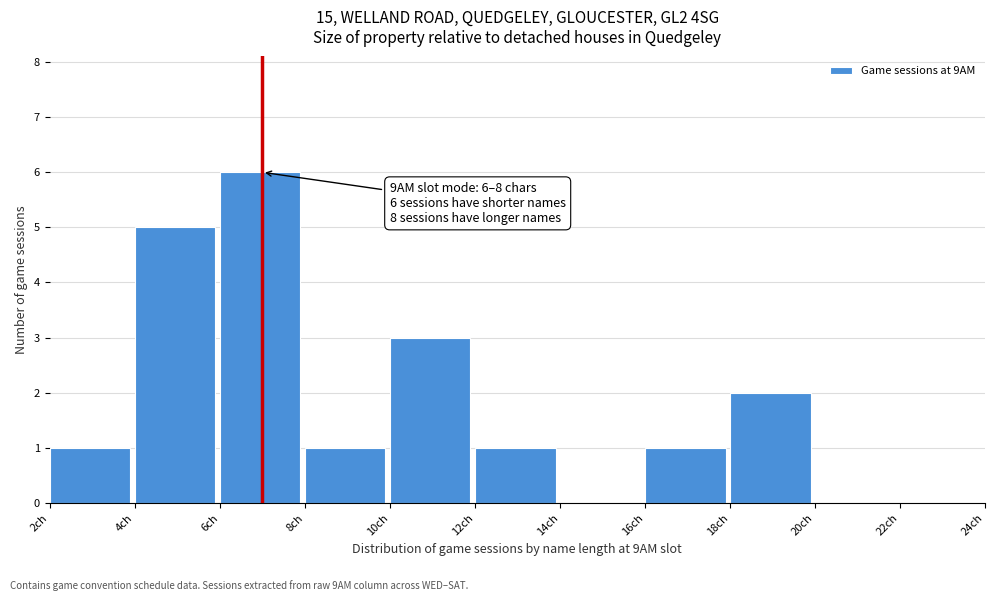

Over which range of the x-axis is the bar tallest?

6 to 8